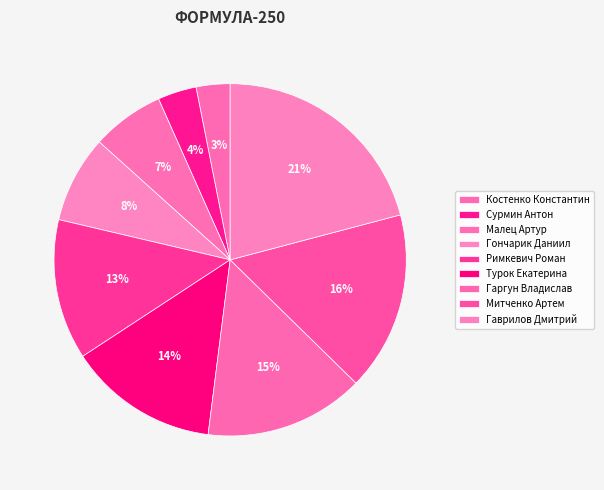

How many slices are in this pie chart?

9